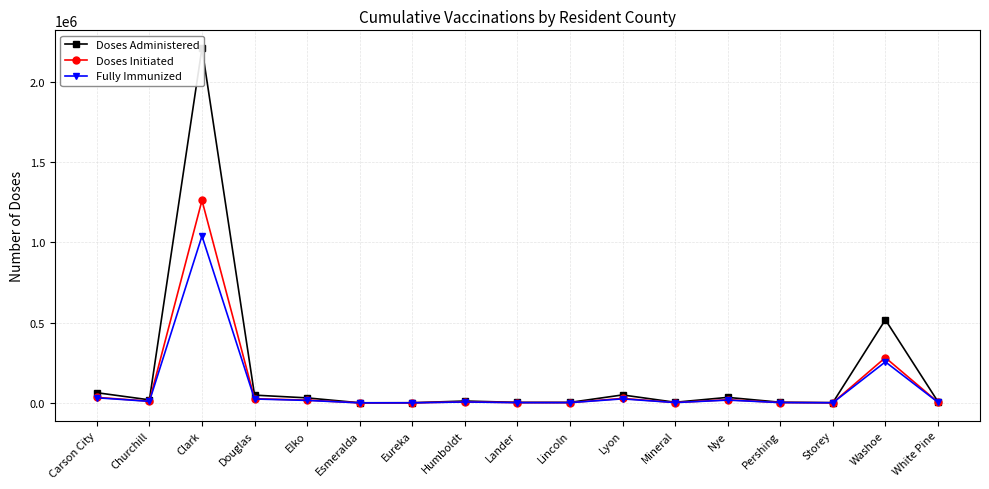

True or false: Fully Immunized and Doses Administered cross at least once.

False